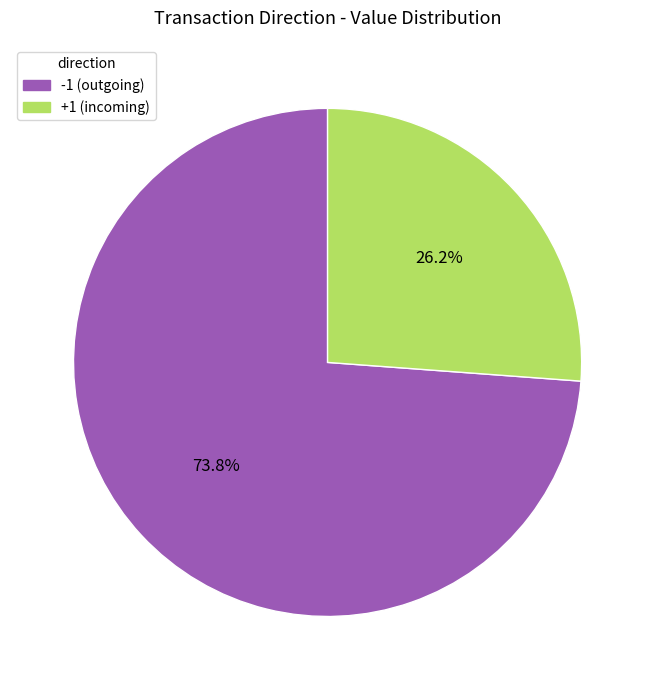

Does any single category account for the majority?

Yes